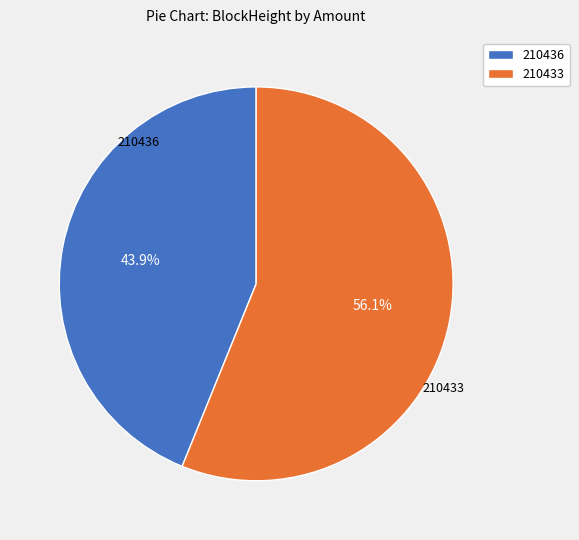

How many segments does this pie chart have?

2